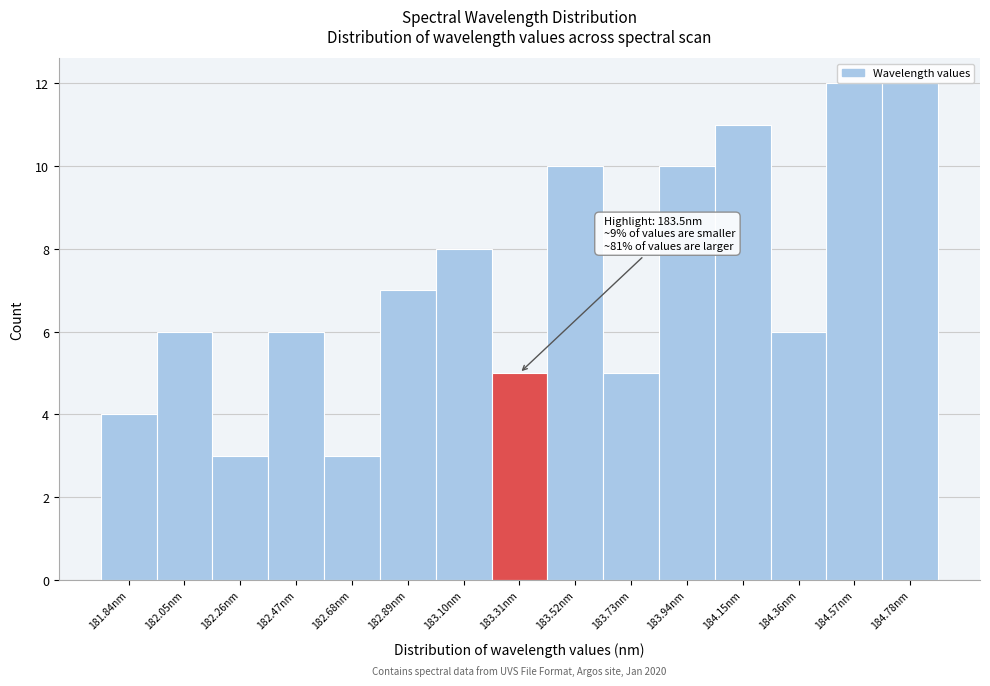

Reading left to right, extract all data points from this chart.

181.84nm=4	182.05nm=6	182.26nm=3	182.47nm=6	182.68nm=3	182.89nm=7	183.10nm=8	183.31nm=5	183.52nm=10	183.73nm=5	183.94nm=10	184.15nm=11	184.36nm=6	184.57nm=12	184.78nm=12